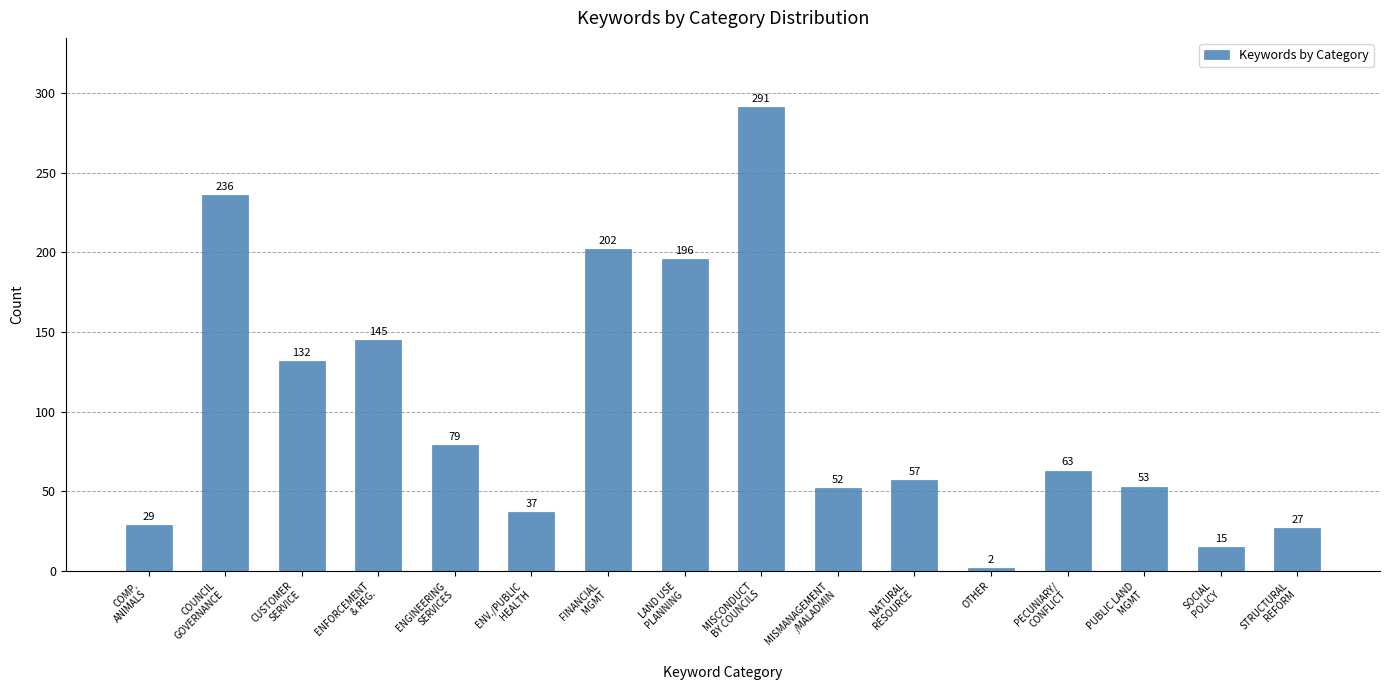

Reading left to right, what are all the values shown in this chart?

29	236	132	145	79	37	202	196	291	52	57	2	63	53	15	27